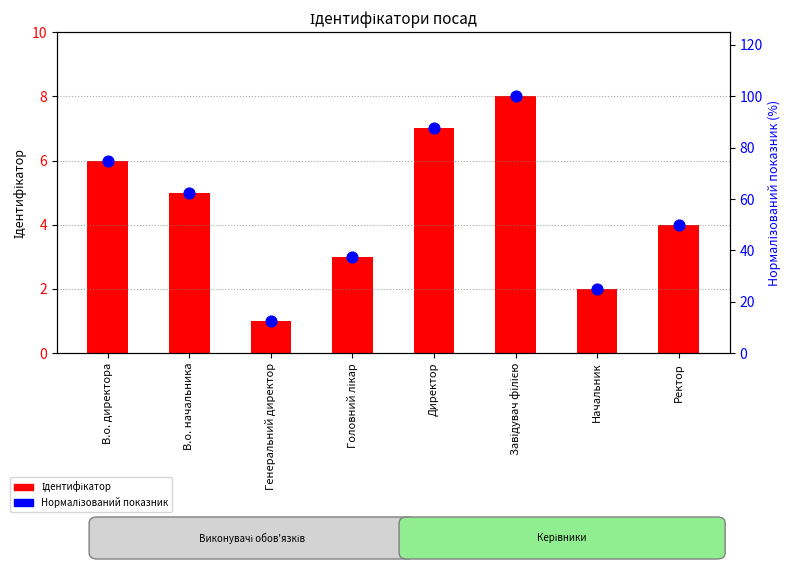

Which series has the widest spread of Y values?

Нормалізований показник